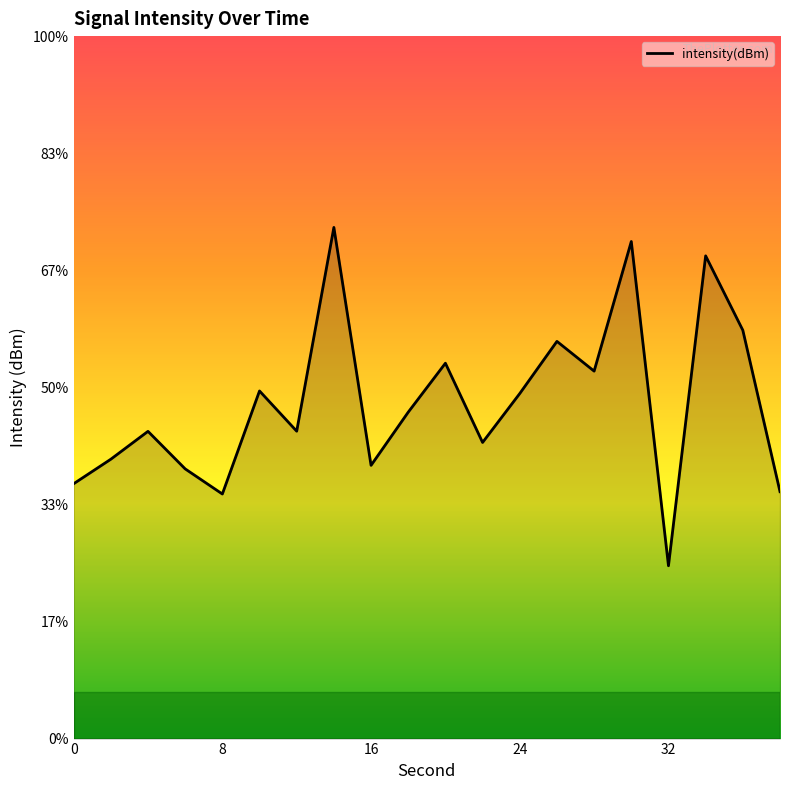

True or false: the data shows -35.1 at 32.

False